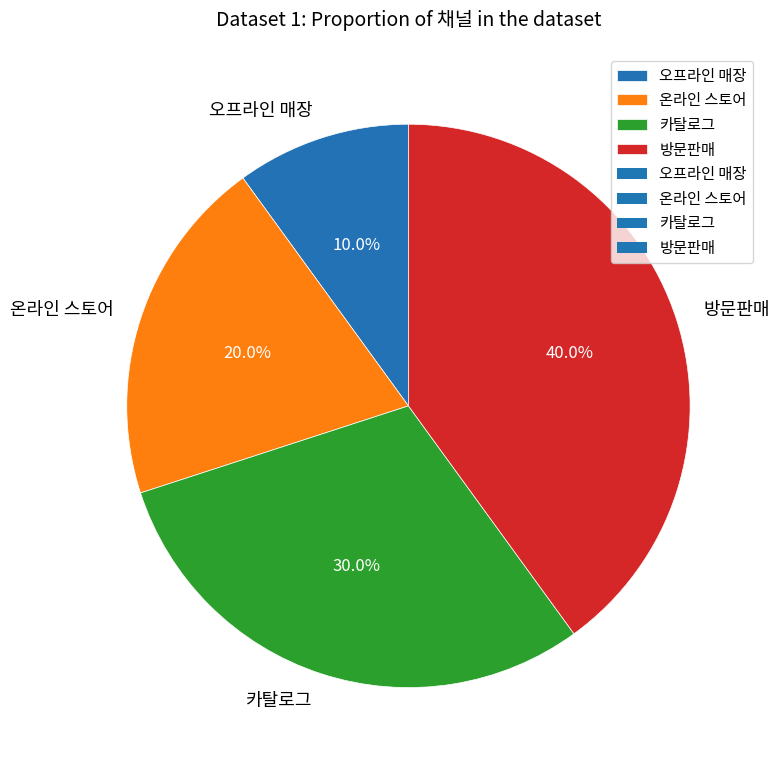

The 방문판매 slice represents 40% of the pie. True or false?

True